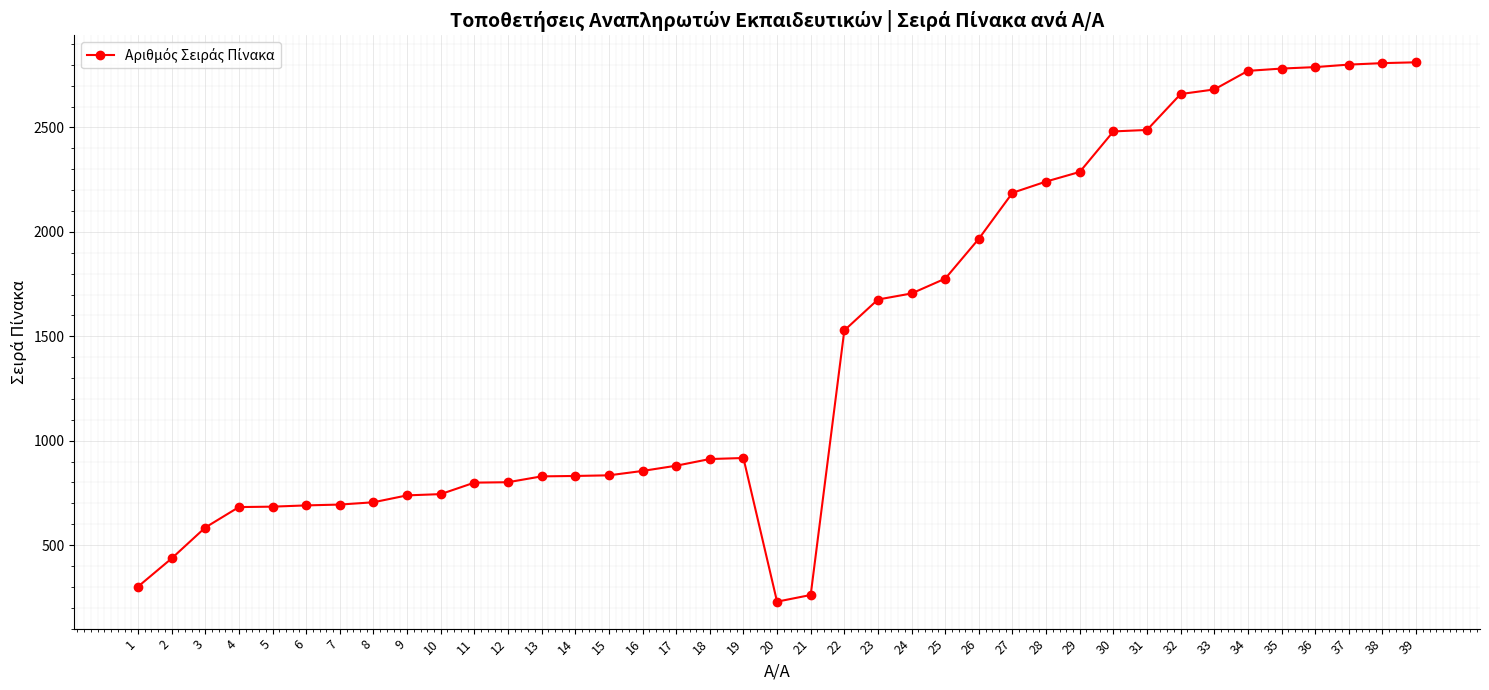

True or false: the data shows 246 at 3.

False